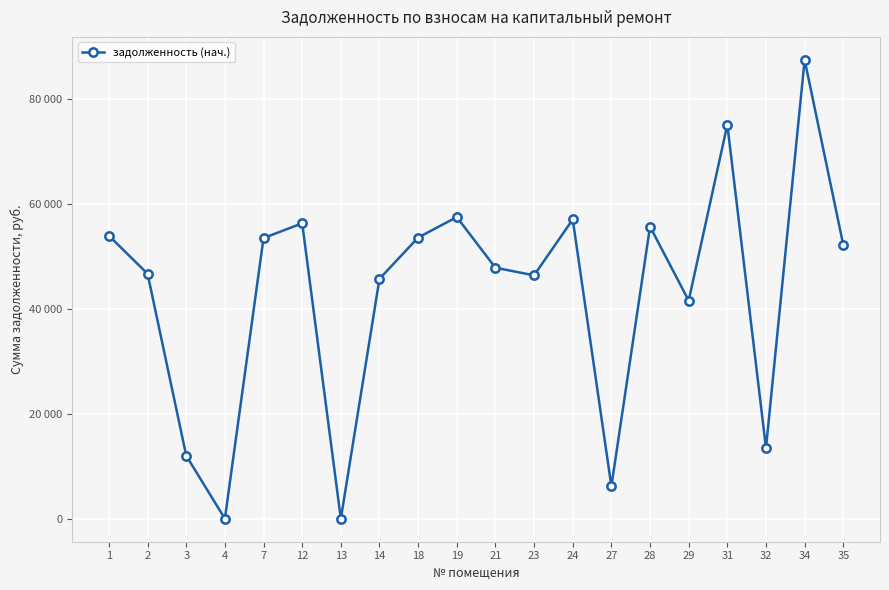

Which label corresponds to the smallest value in the chart?

13